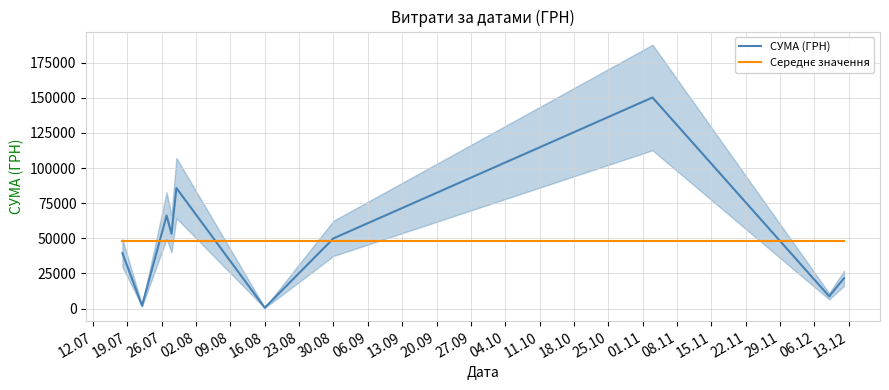

What position from the left is 16.08?

6